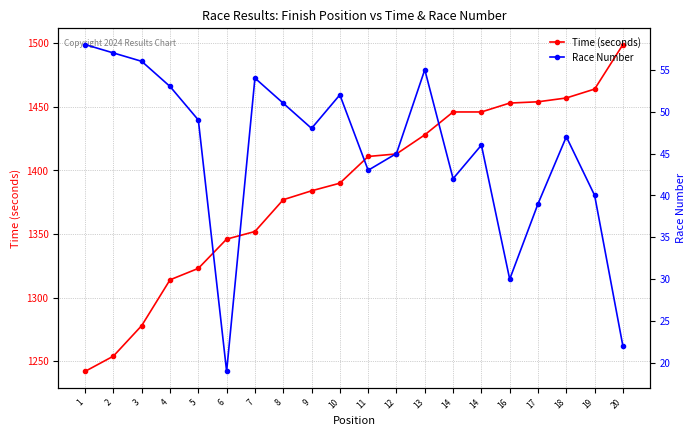

What is the value of the Time (seconds) point at the 9th from the left?

1384